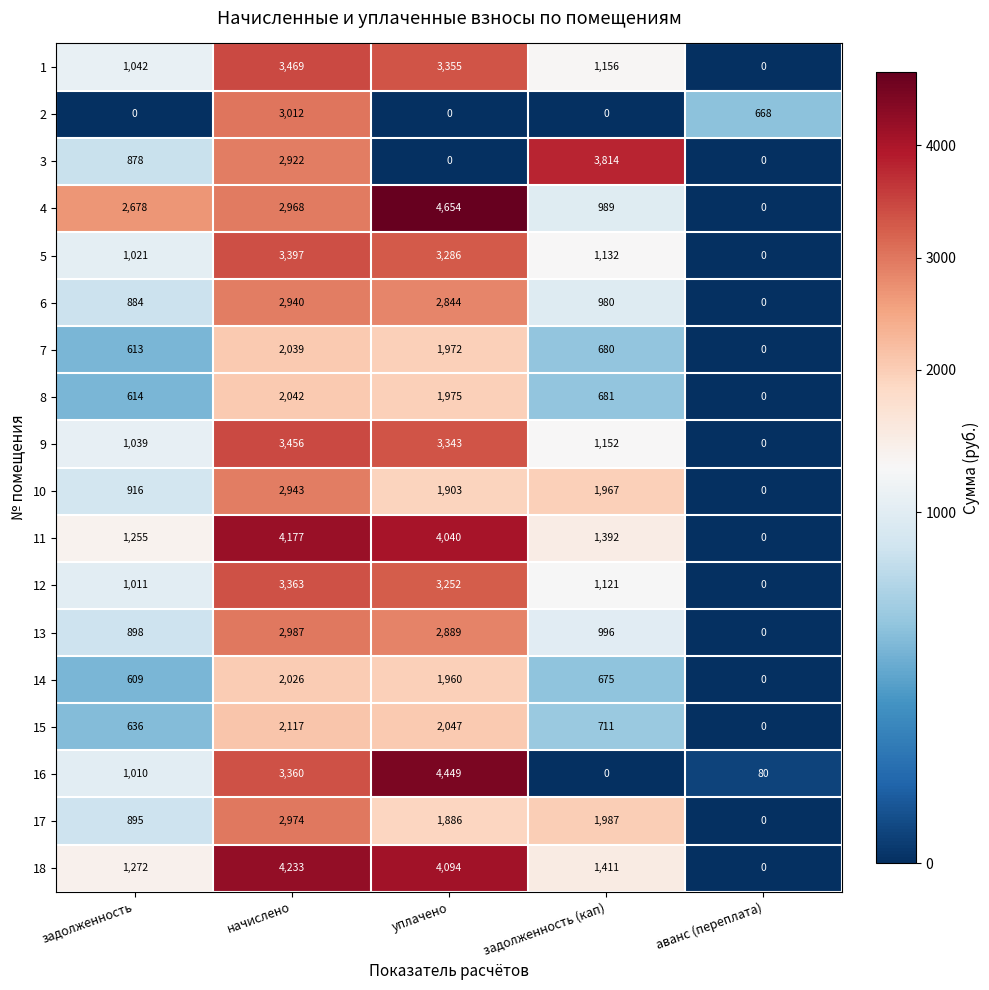

What is the spread (max minus min) of values at уплачено?

4654